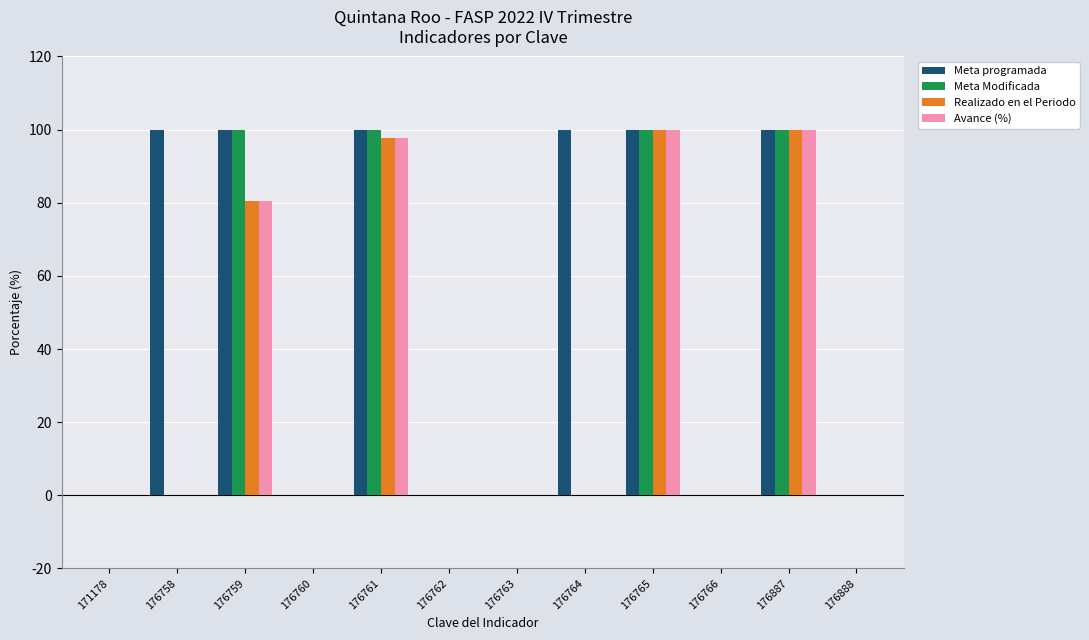

Where is Avance (%) nearest to the value 50?

176759